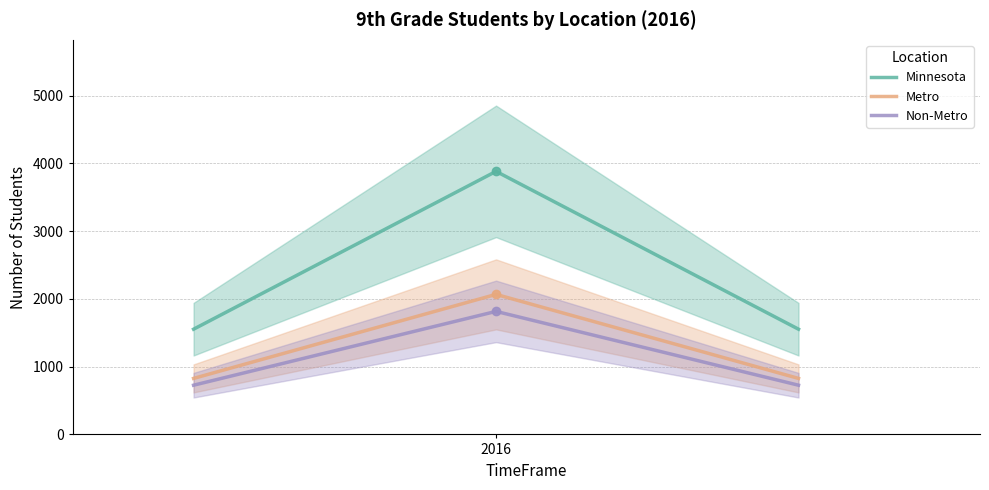

What is the difference between the maximum and minimum values in the Minnesota series?

2329.8